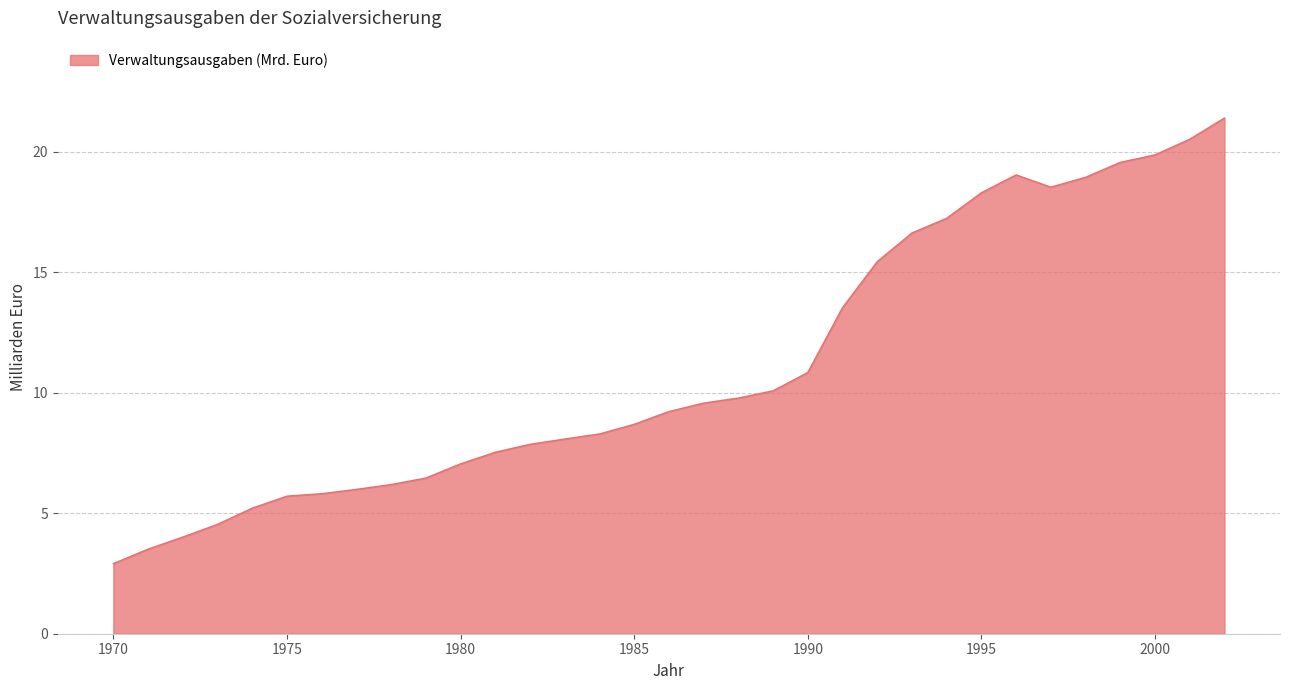

What is the greatest value displayed?

21.4